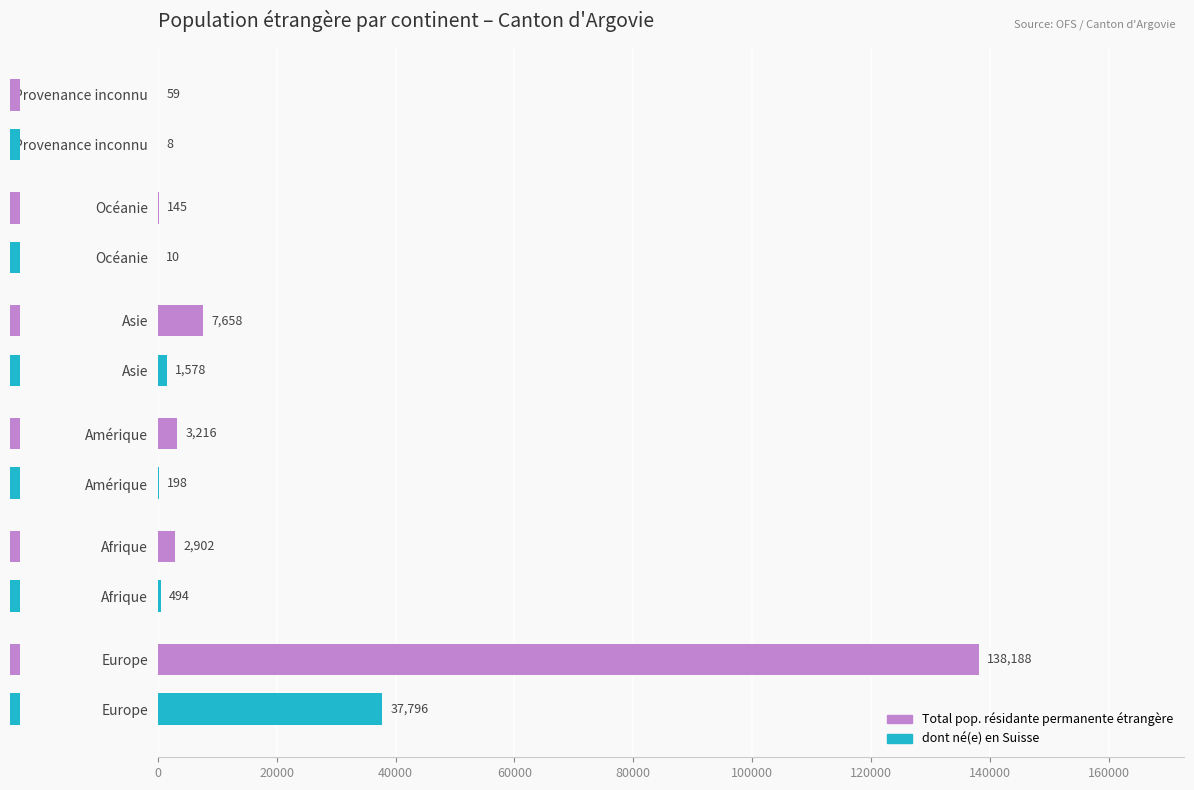

Reading left to right, list all the values displayed in this chart.

Total pop. résidante permanente étrangère: 138188	2902	3216	7658	145	59
dont né(e) en Suisse: 37796	494	198	1578	10	8